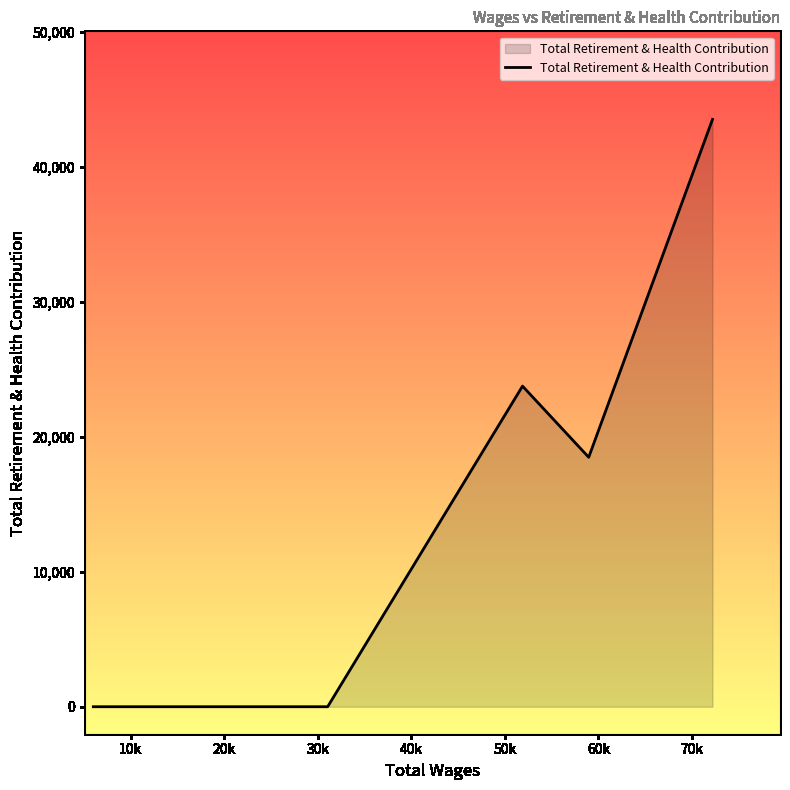

What is the difference between the maximum and minimum values?

43515